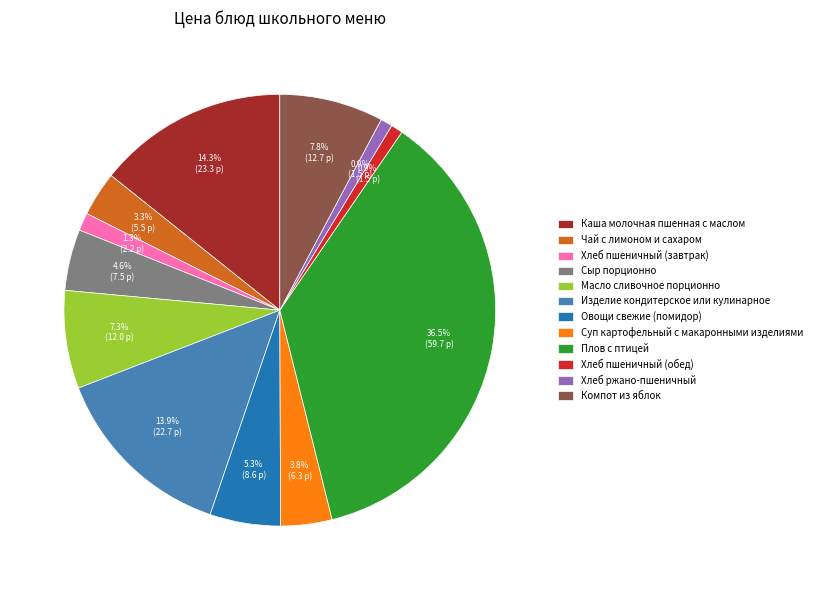

Is there a majority slice in this chart?

No